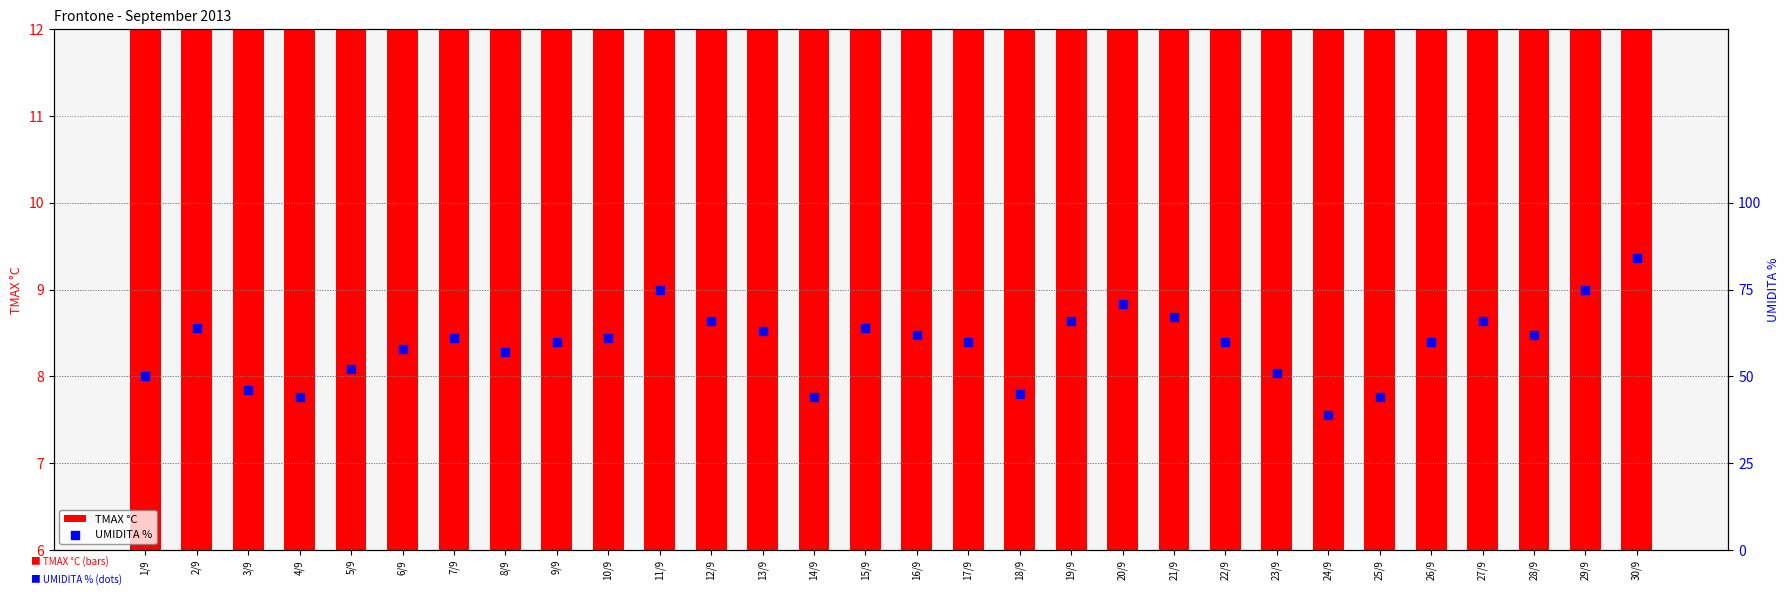

What are all the series names shown in the legend?

TMAX °C, UMIDITA %